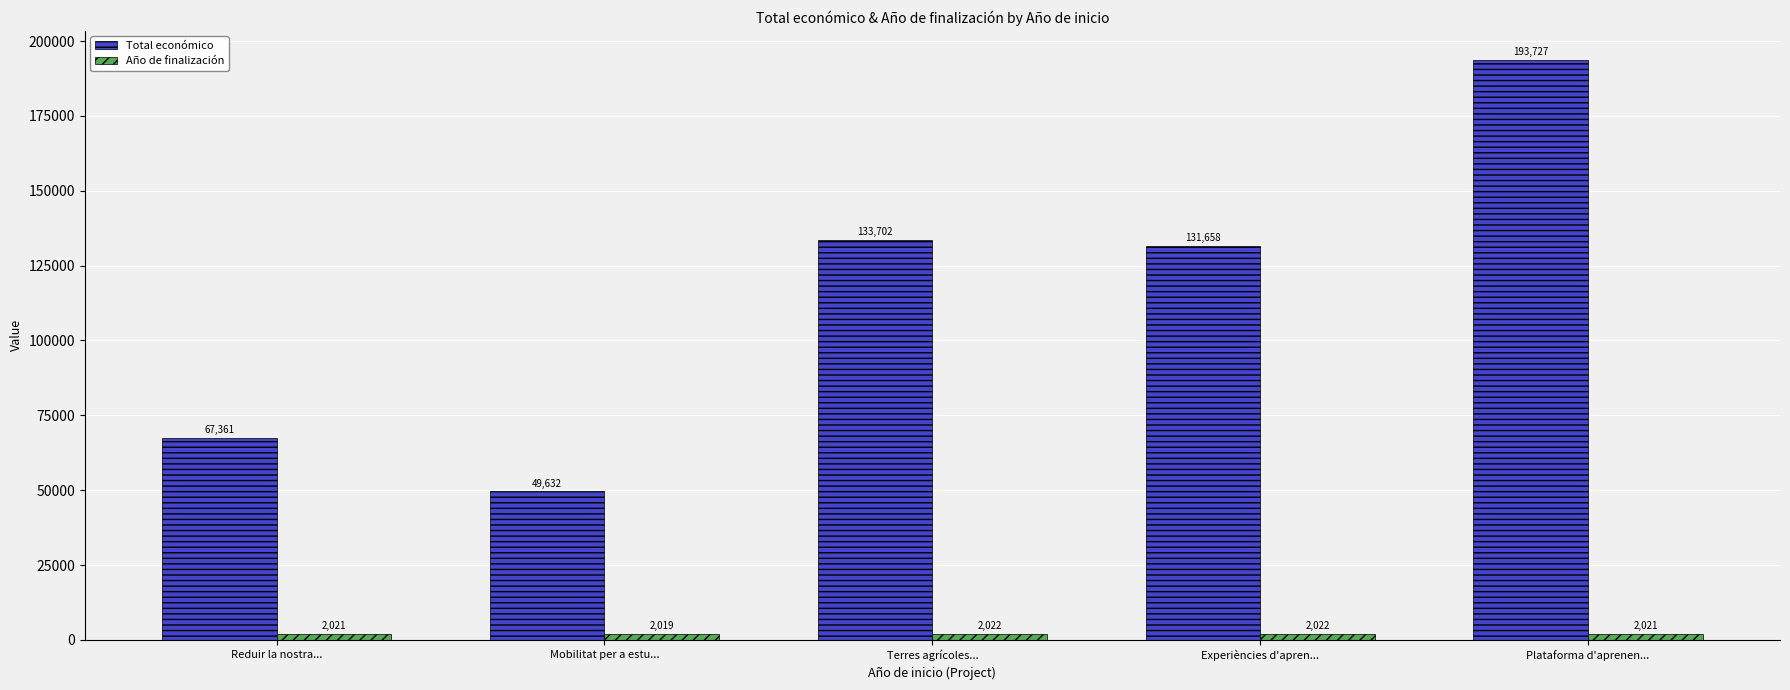

Which series has the largest total across all categories?

Total económico